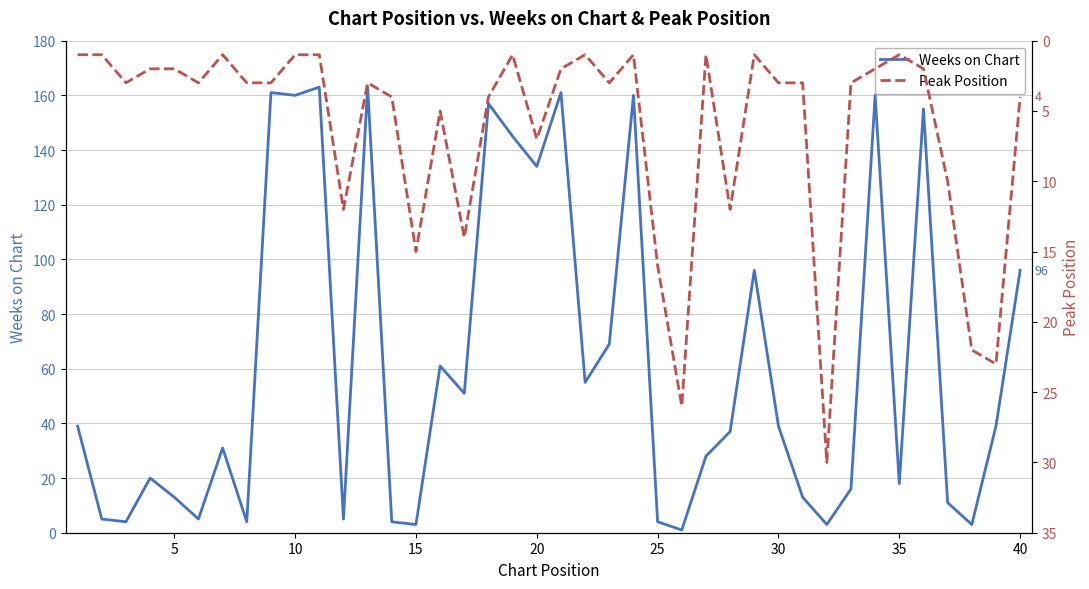

What is the highest value of the Weeks on Chart series?

163